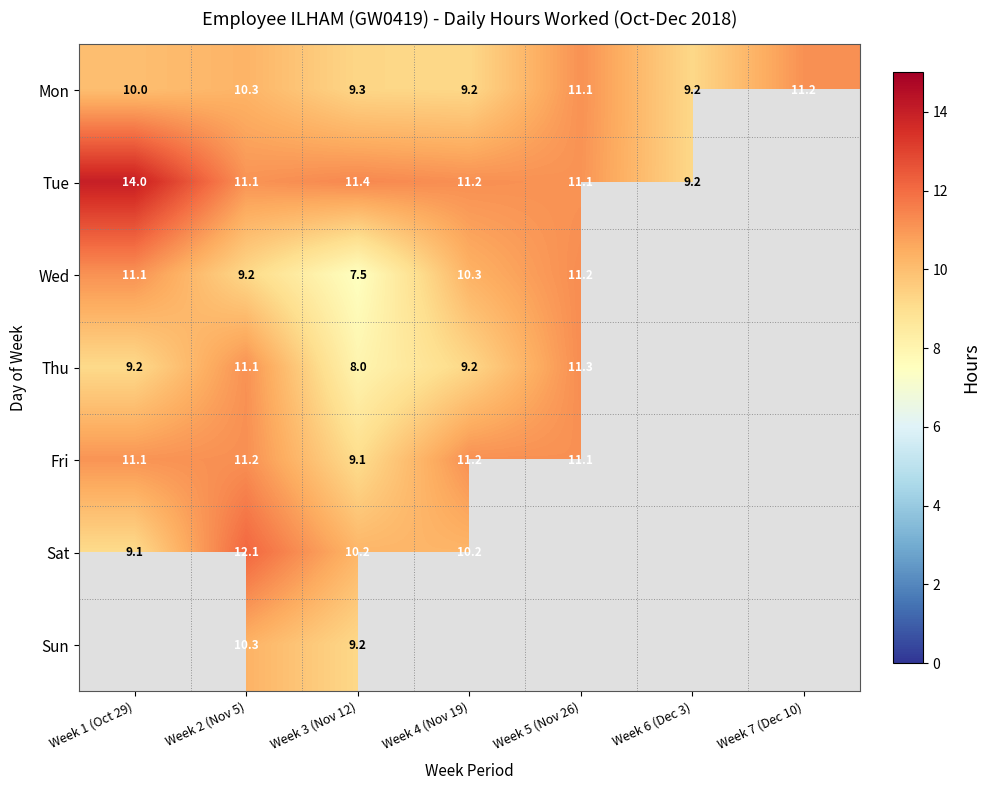

What is the sum of the Fri values at Week 5 (Nov 26) and Week 2 (Nov 5)?

22.3